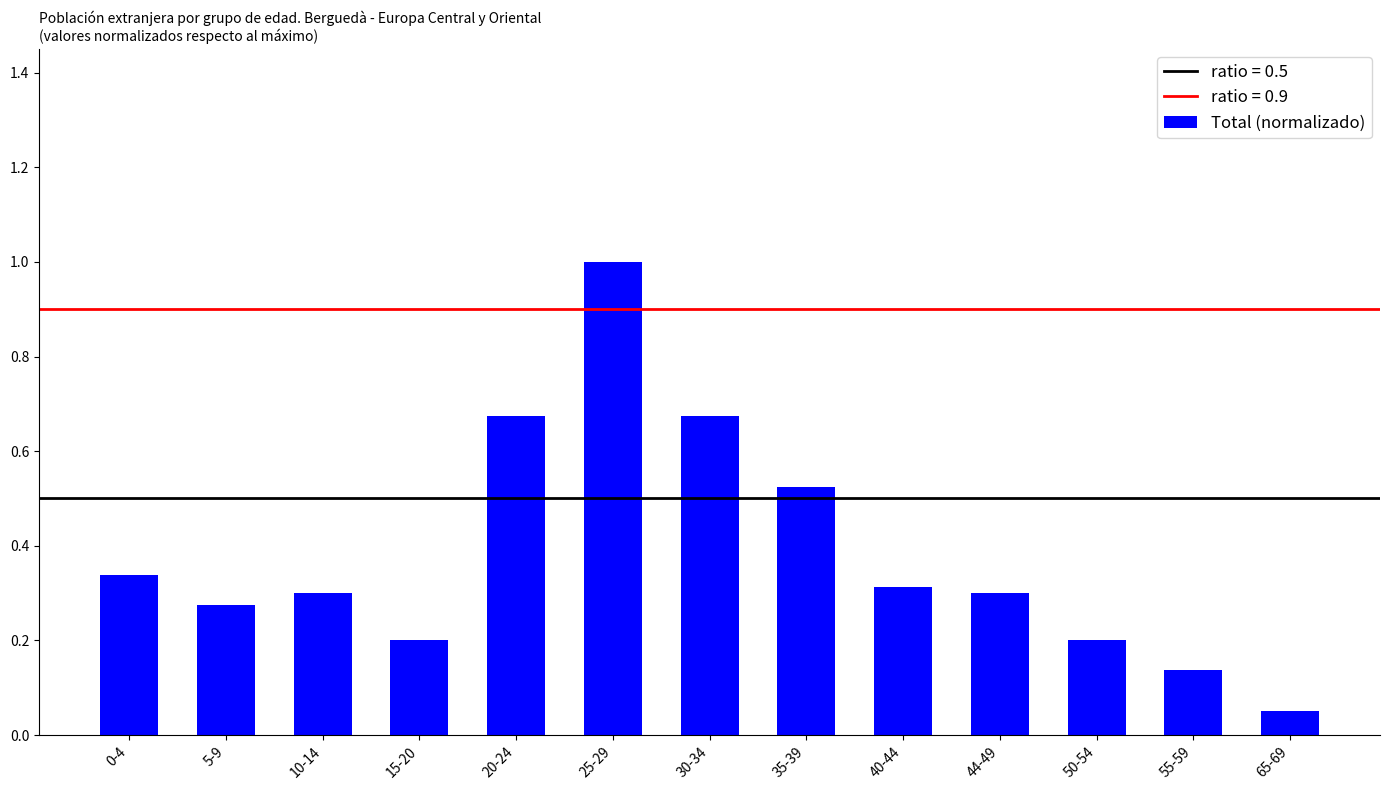

At which label is the value closest to 0?

65-69